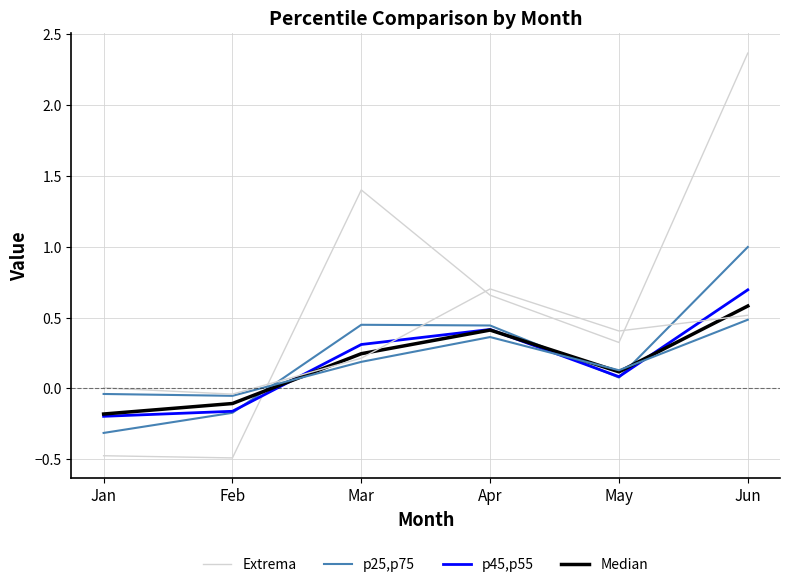

How many interior local peaks does the Median series have?

1